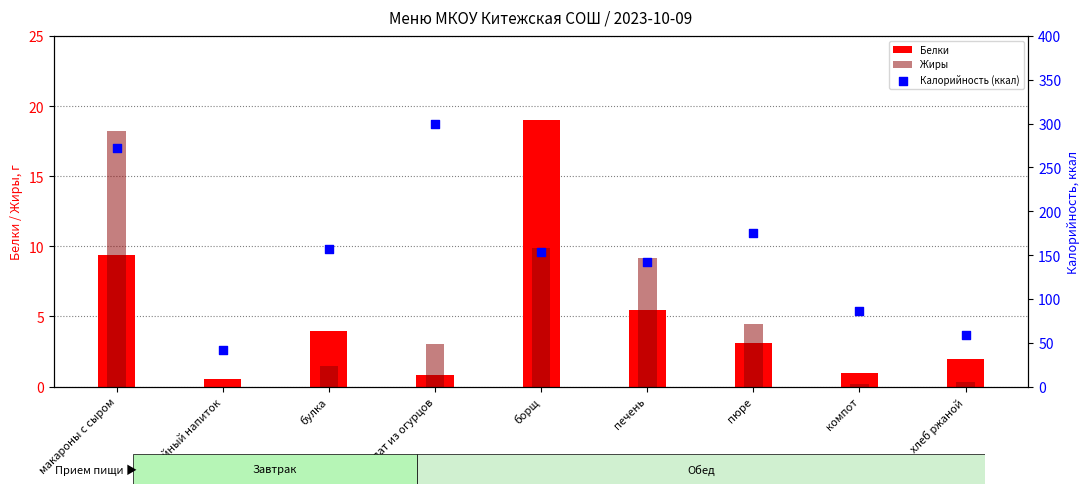

At which category is the sum across all series the highest?

салат из огурцов